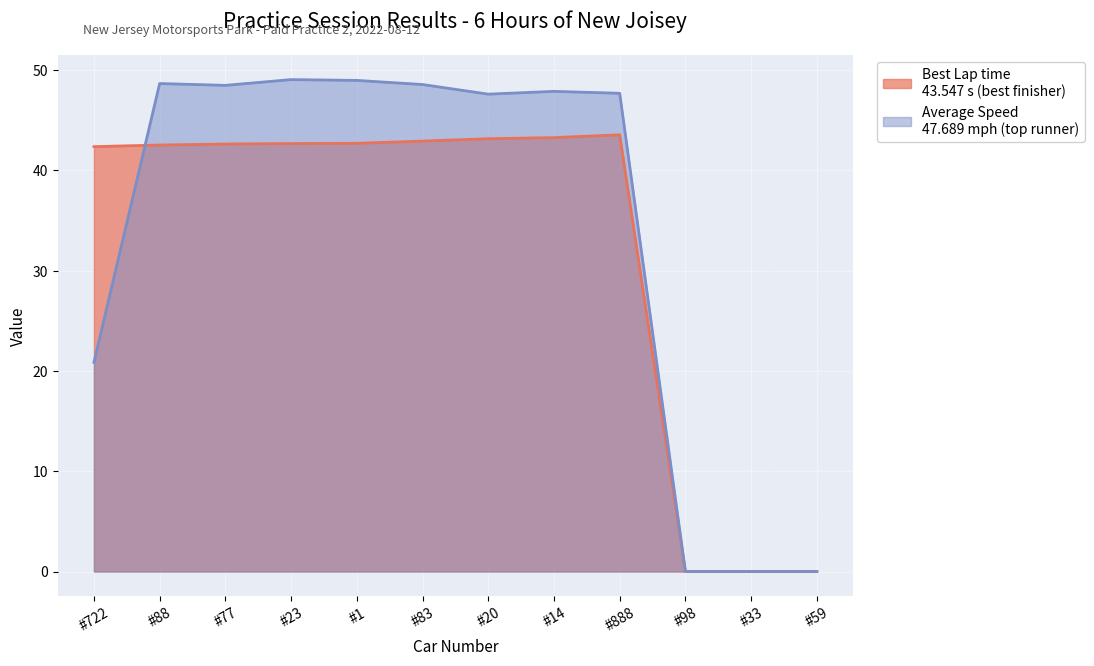

What is the difference between the Average Speed values at #722 and #23?

28.2